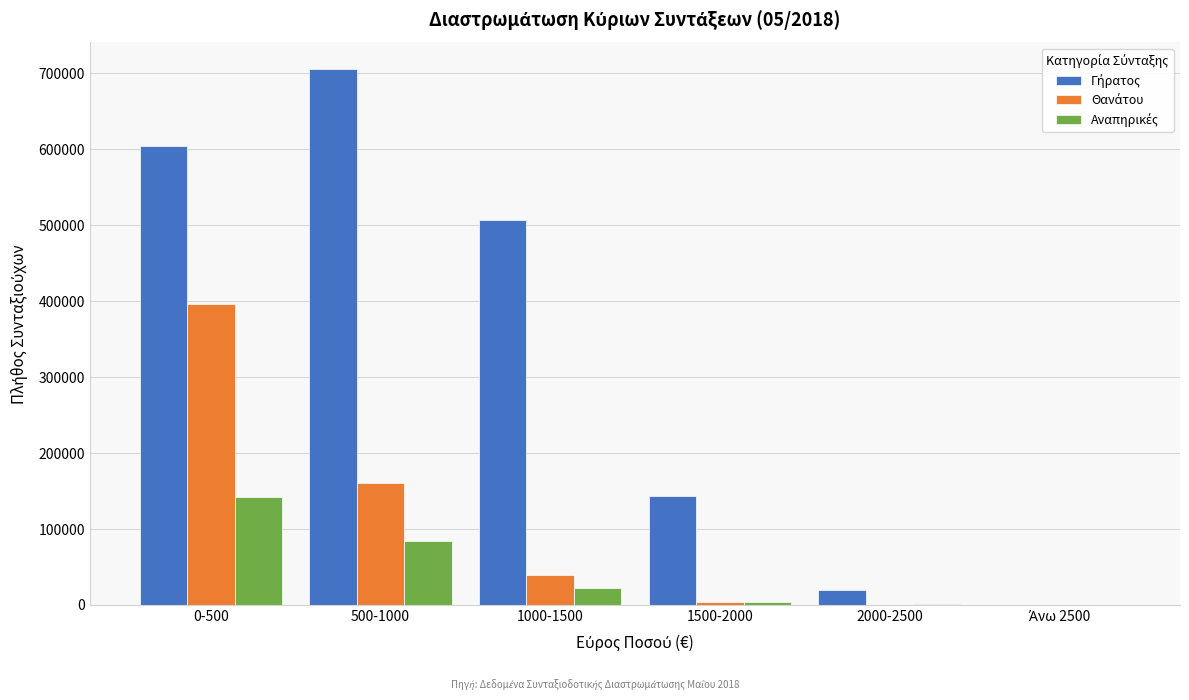

At which category is the sum across all series the highest?

0-500